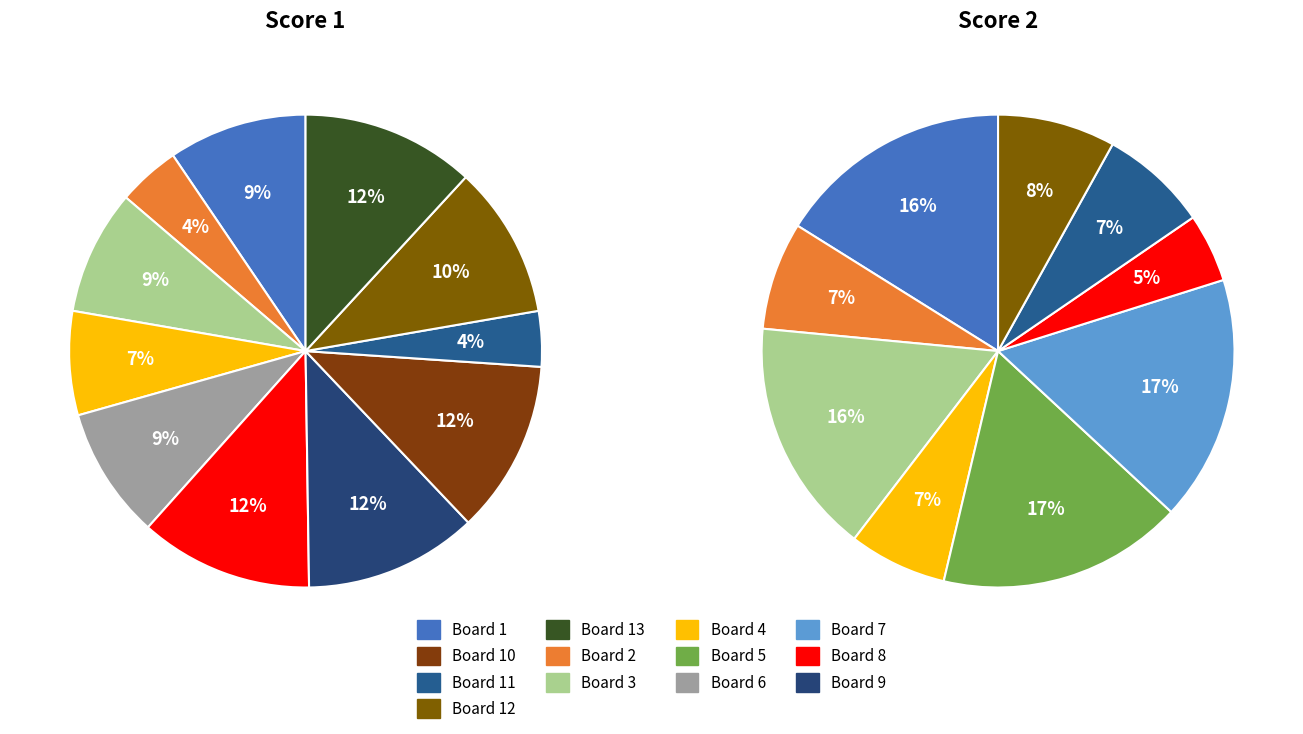

To the nearest percent, what is the combined percentage of Board 3 and Board 13?

20%